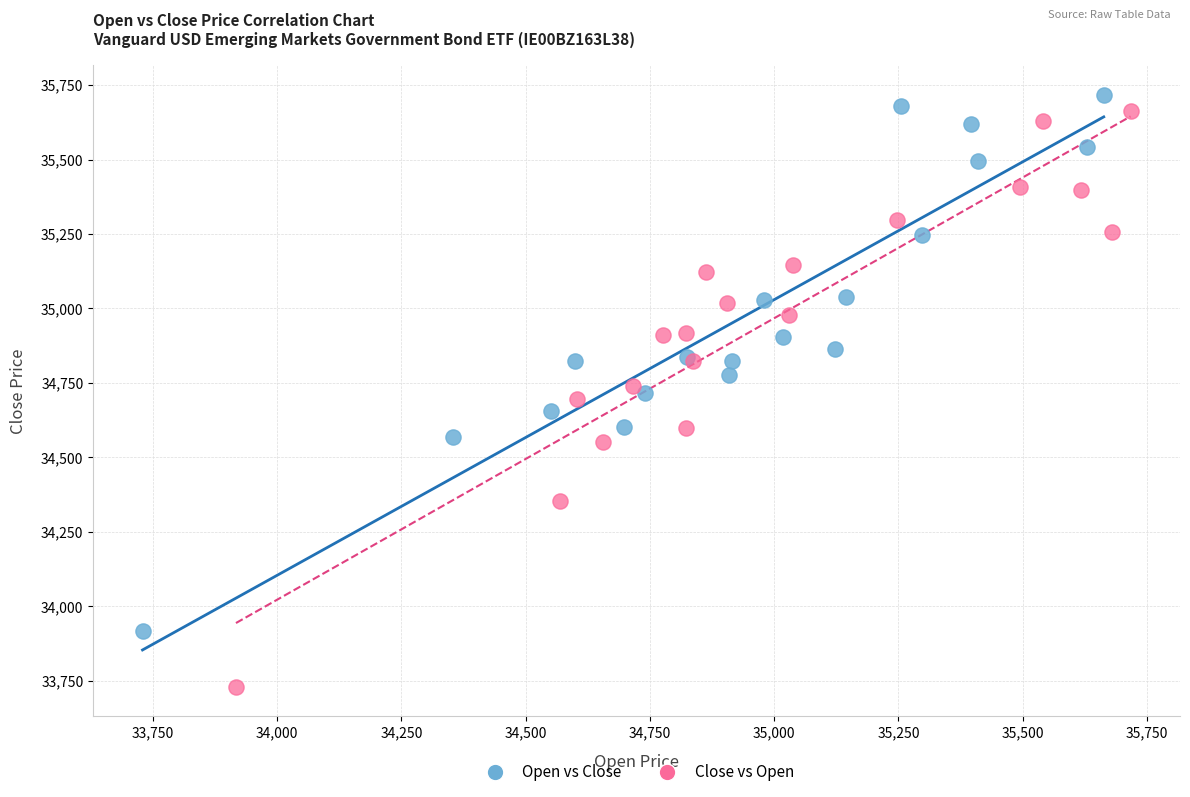

What are all the series names shown in the legend?

Open vs Close, Close vs Open